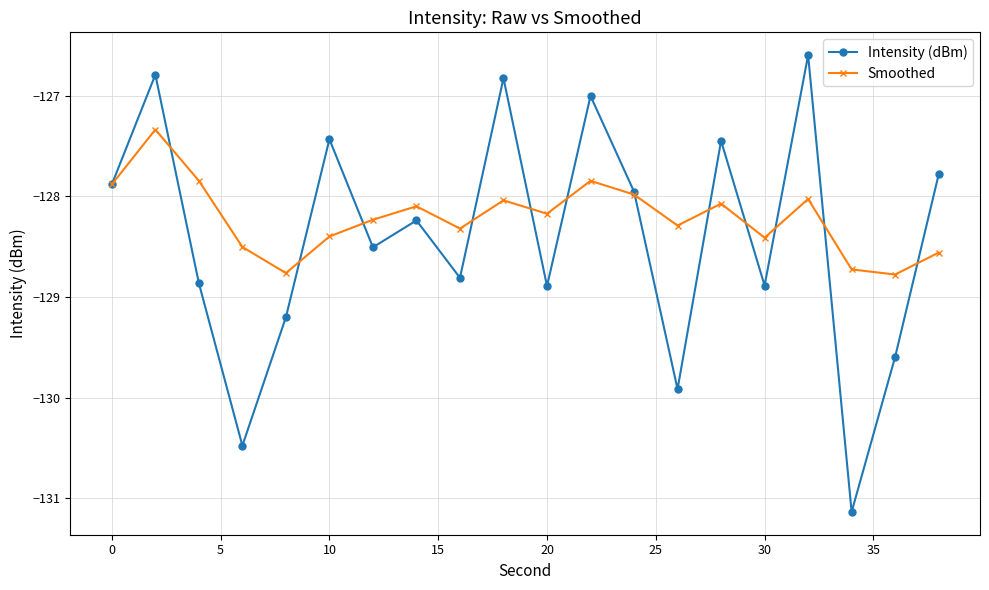

What is the maximum value for Smoothed?

-127.3